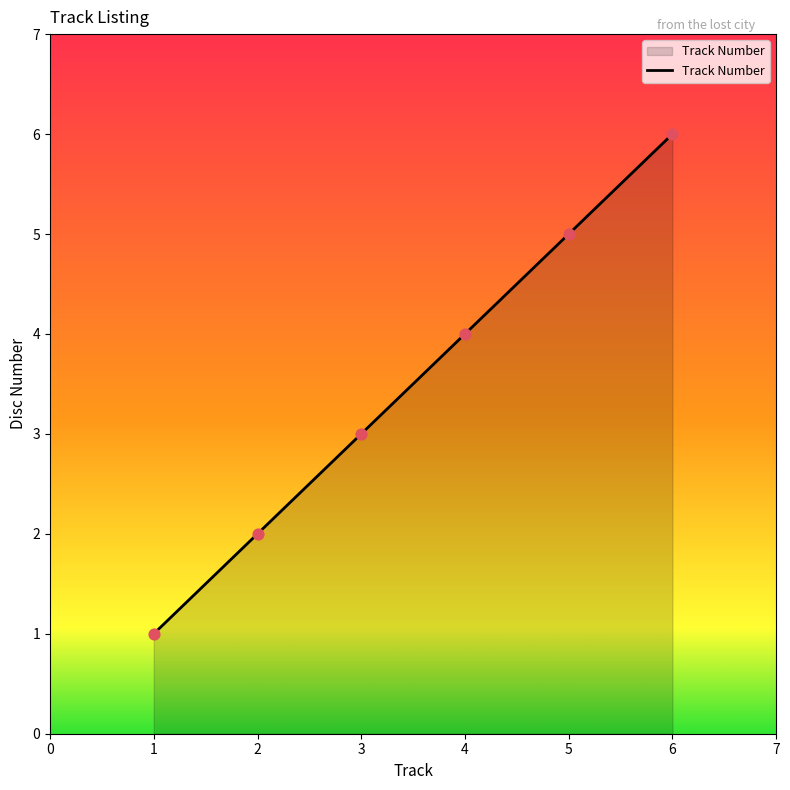

What is the ratio of the value at 1 to the value at 3?

0.3